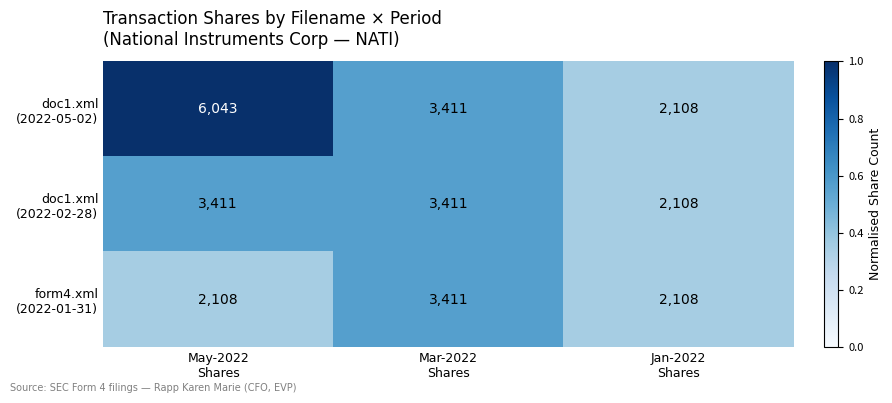

What is the smallest value displayed?

2108